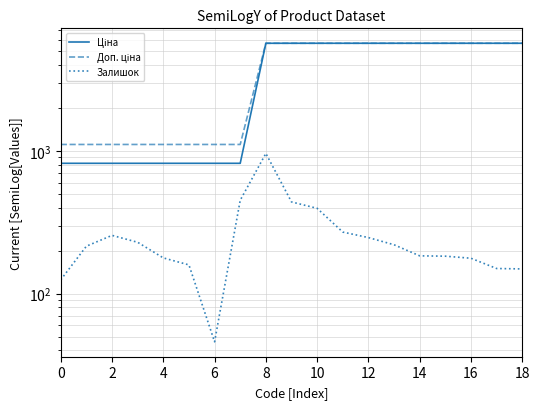

Reading right to left, extract all data points from this chart.

Ціна: 5673.8	5673.8	5673.8	5673.8	5673.8	5673.8	5673.8	5673.8	5673.8	5673.8	5673.8	818.5	818.5	818.5	818.5	818.5	818.5	818.5	818.5
Доп. ціна: 5673.8	5673.8	5673.8	5673.8	5673.8	5673.8	5673.8	5673.8	5673.8	5673.8	5673.8	1109.2	1109.2	1109.2	1109.2	1109.2	1109.2	1109.2	1109.2
Залишок: 149.0	150.0	177.0	183.0	184.0	220.0	247.0	270.0	396.0	439.0	960.0	451.0	46.0	159.0	178.0	229.0	256.0	215.0	125.0